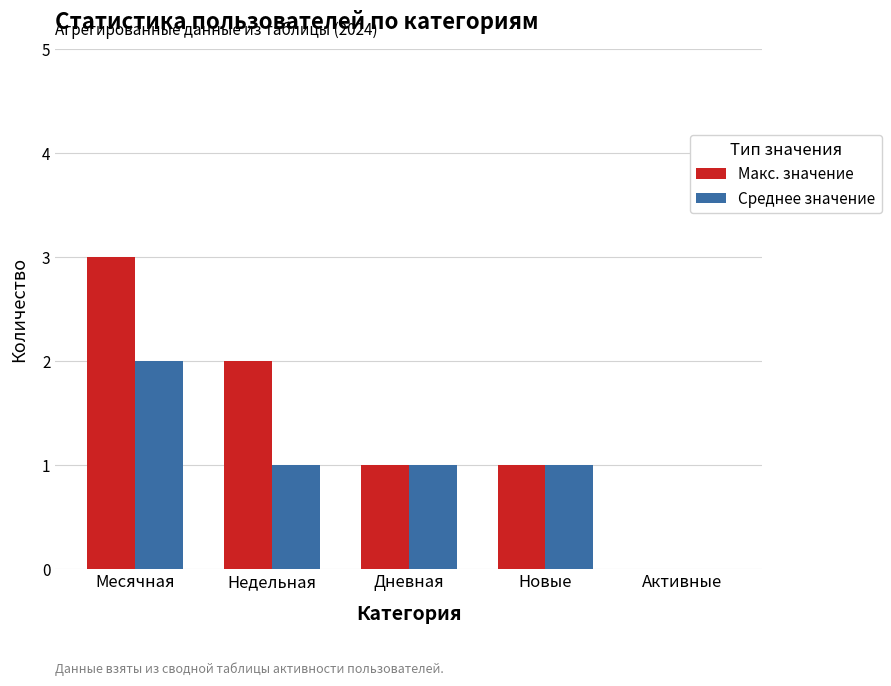

Which series changed the most between Недельная and Новые?

Макс. значение